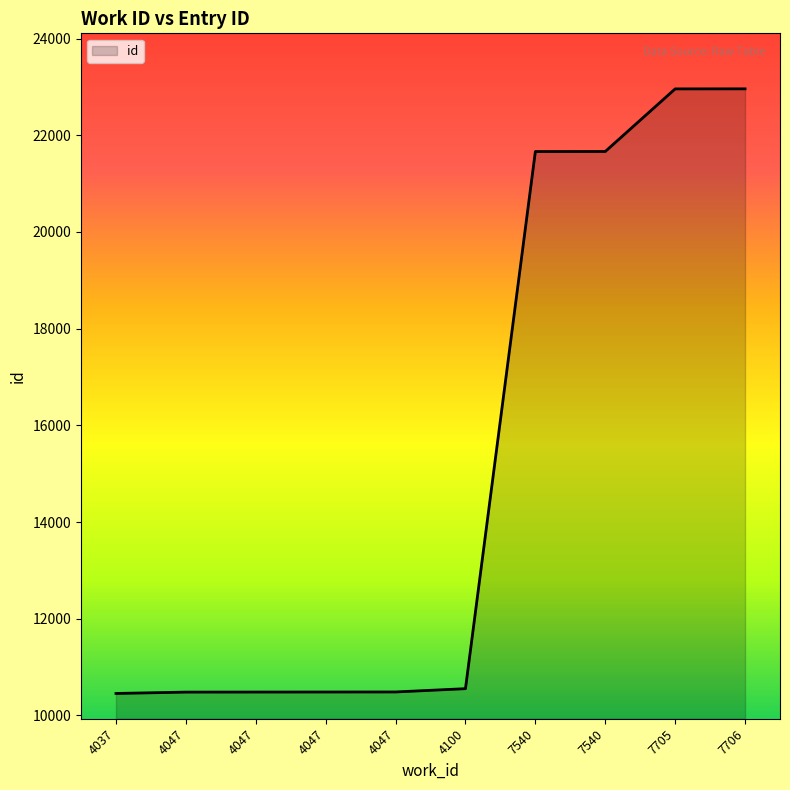

Rank the categories by value from highest to lowest.

7706, 7705, 7540, 7540, 4100, 4047, 4047, 4047, 4047, 4037